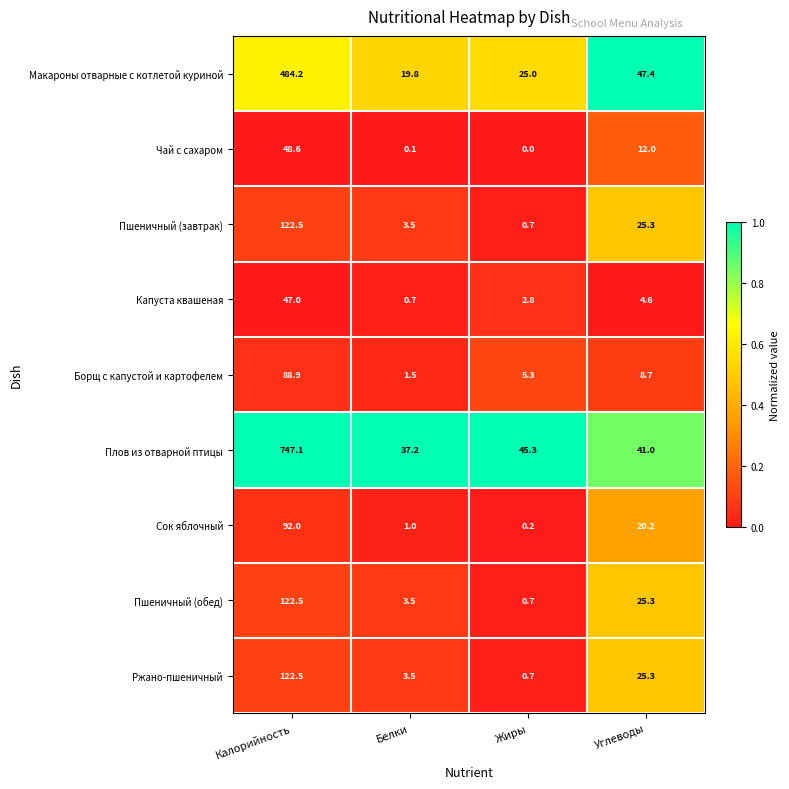

What is the difference between the second highest and second lowest values in the Сок яблочный series?

19.2